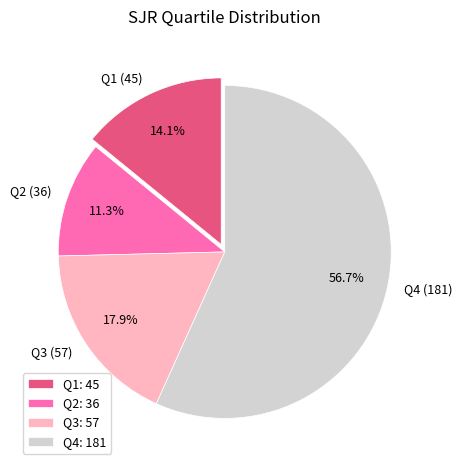

Count the number of slices in the pie.

4